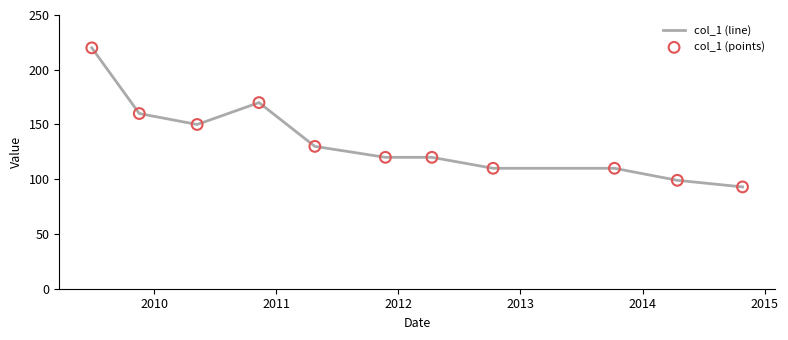

What is the maximum value shown in the chart?

220